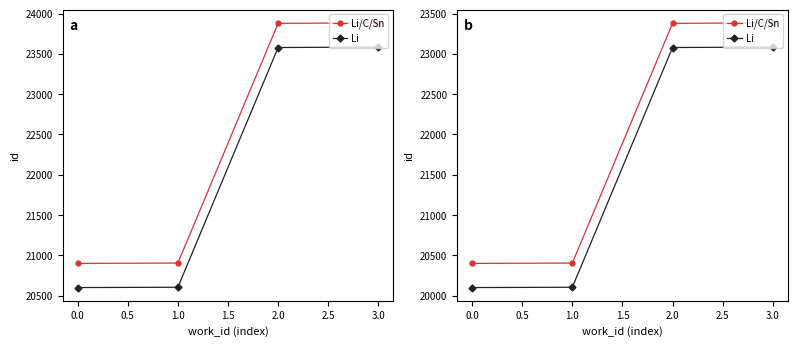

Does the chart display data point markers on the line(s)?

Yes